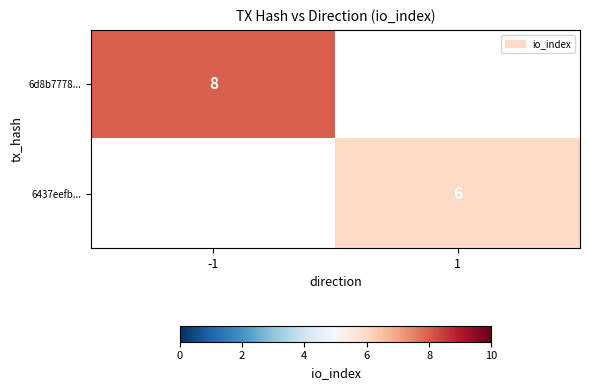

Is it true that 6d8b7778... equals 12 at -1?

False